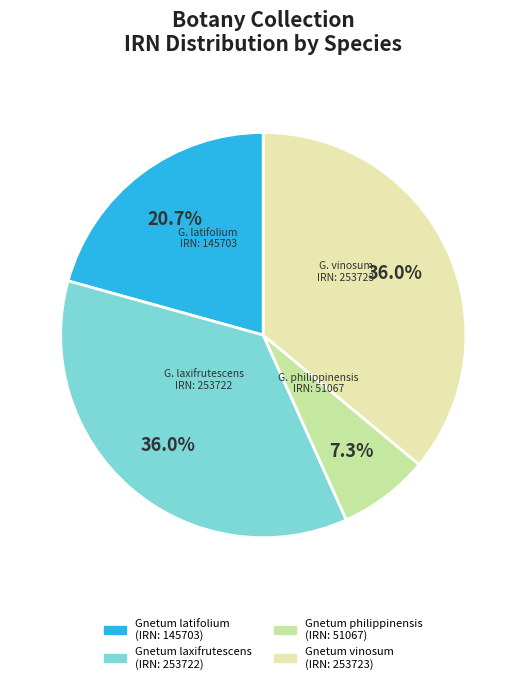

Count the number of slices in the pie.

4